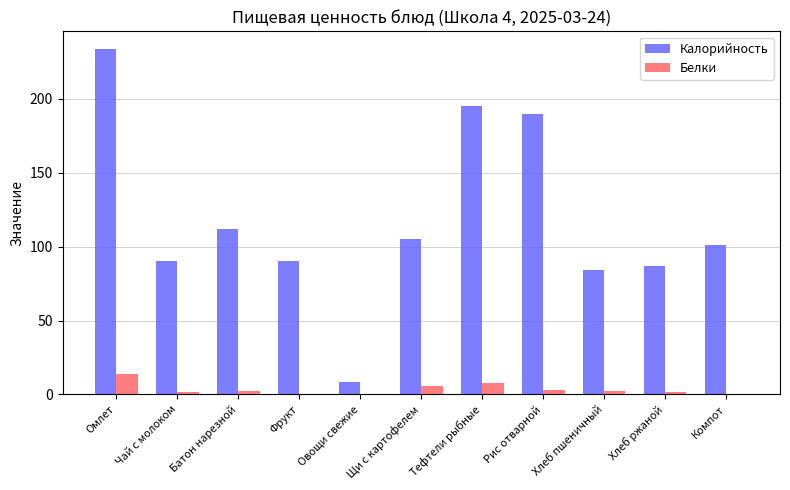

What is the difference between the Белки values at Омлет and Чай с молоком?

12.5